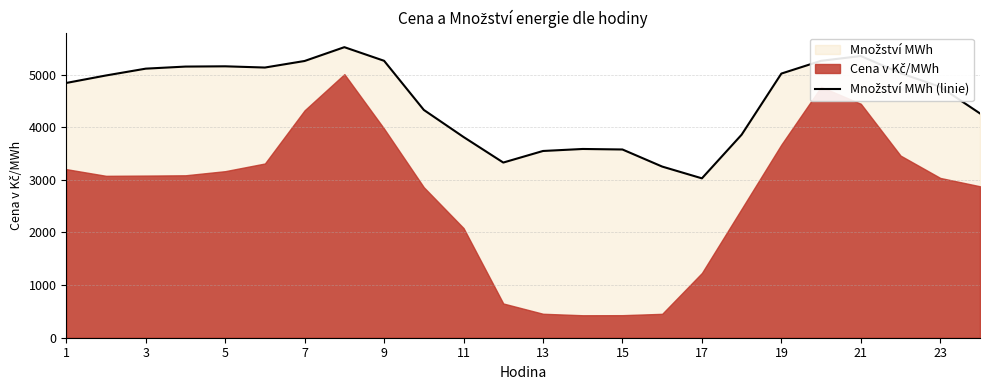

What is the difference between the second highest and minimum values?

2323.3